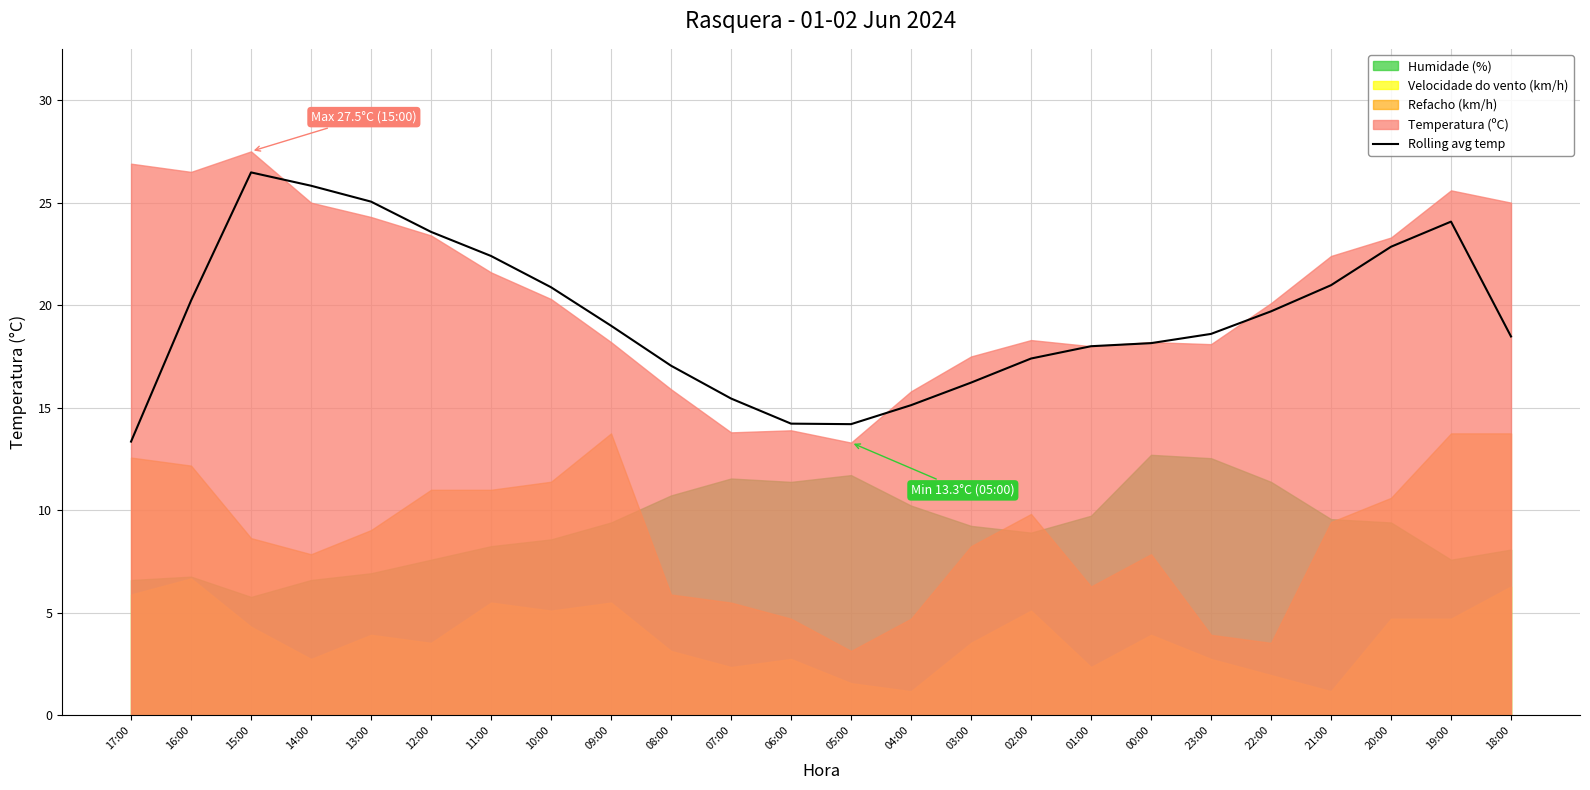

Approximately how many times larger is the value at 12:00 compared to 23:00?

1.3